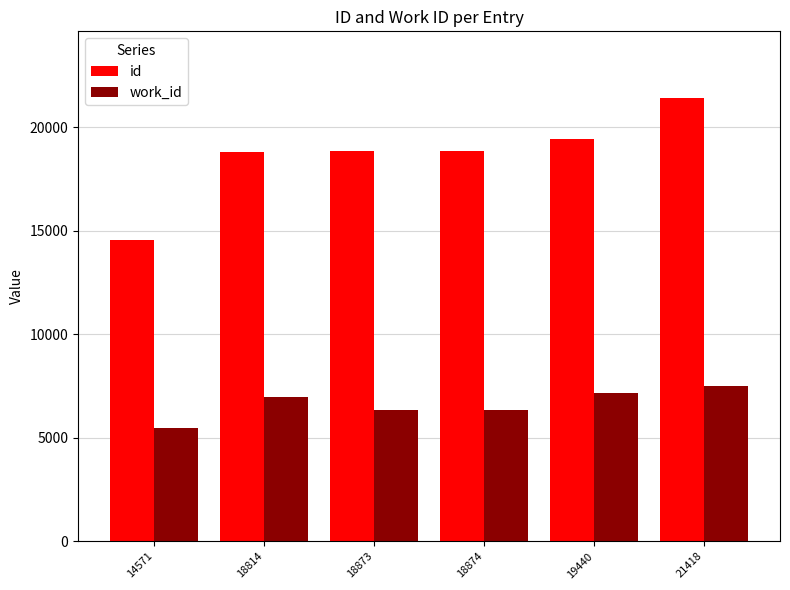

What is the sum of all work_id values?

39739